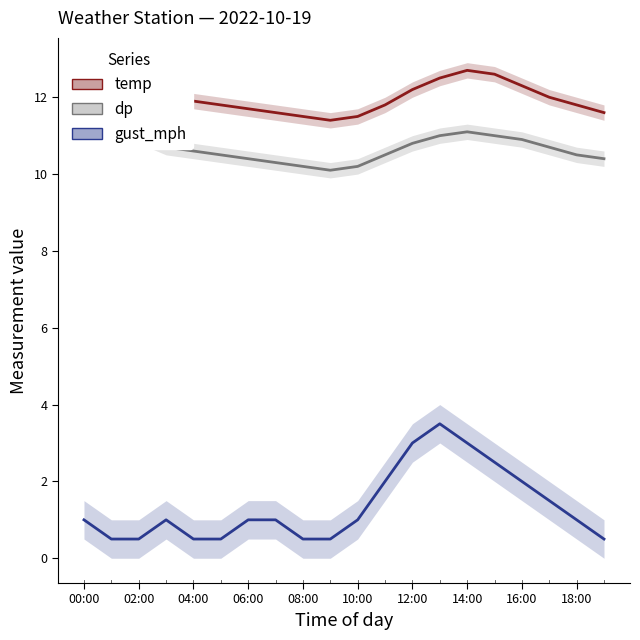

What is the sum of the gust_mph values at 16 and 06:00?

3.0